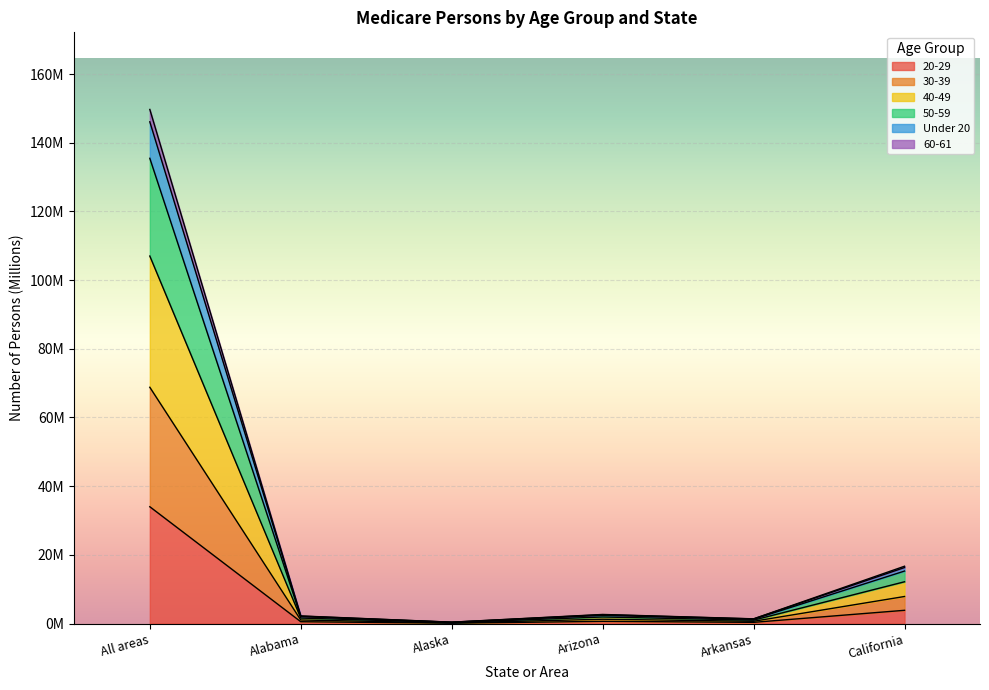

Count the number of categories in the chart.

6